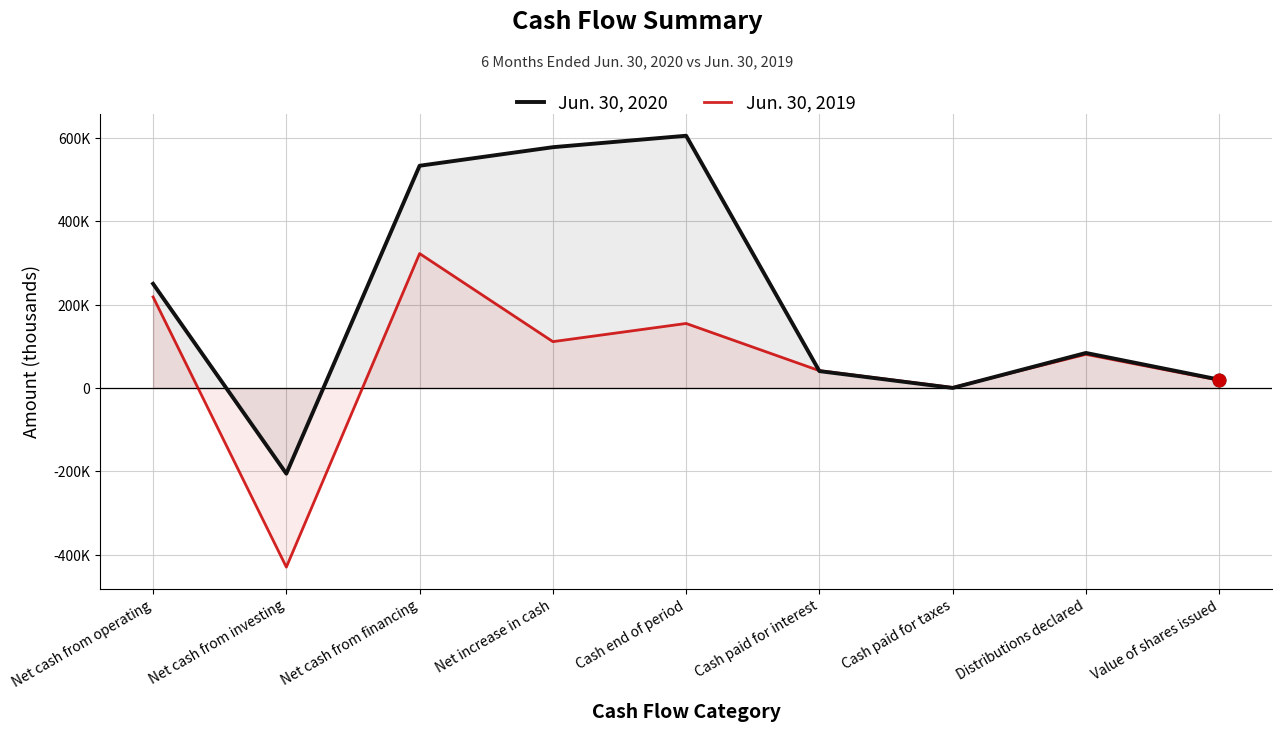

How many categories are shown in the chart?

9